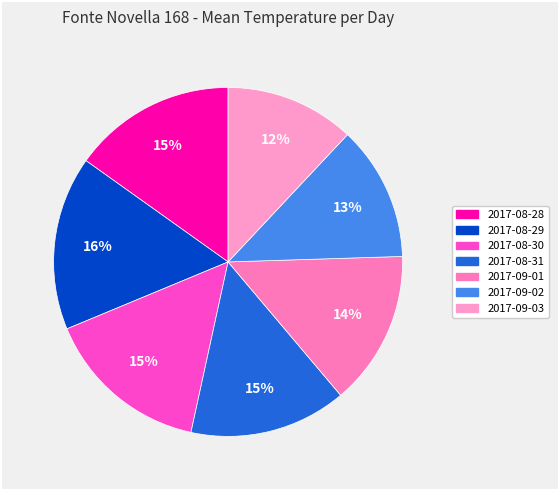

Is there any slice that represents more than half of the pie?

No